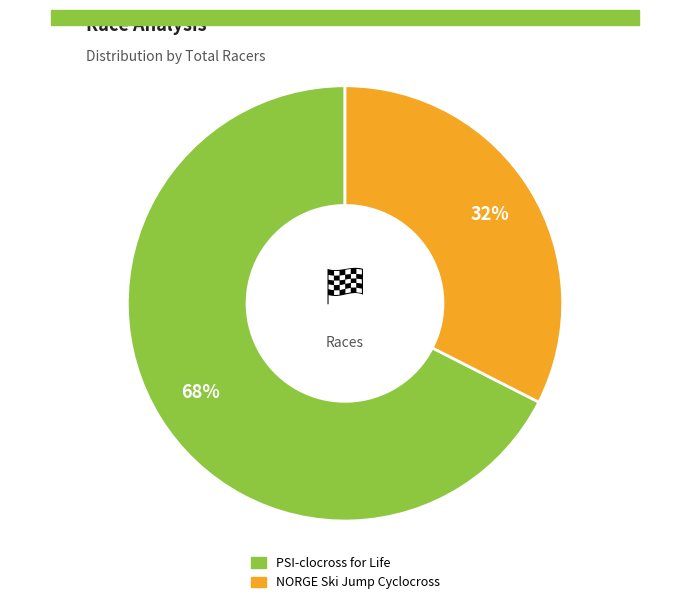

Is NORGE Ski Jump Cyclocross the majority of the pie?

No